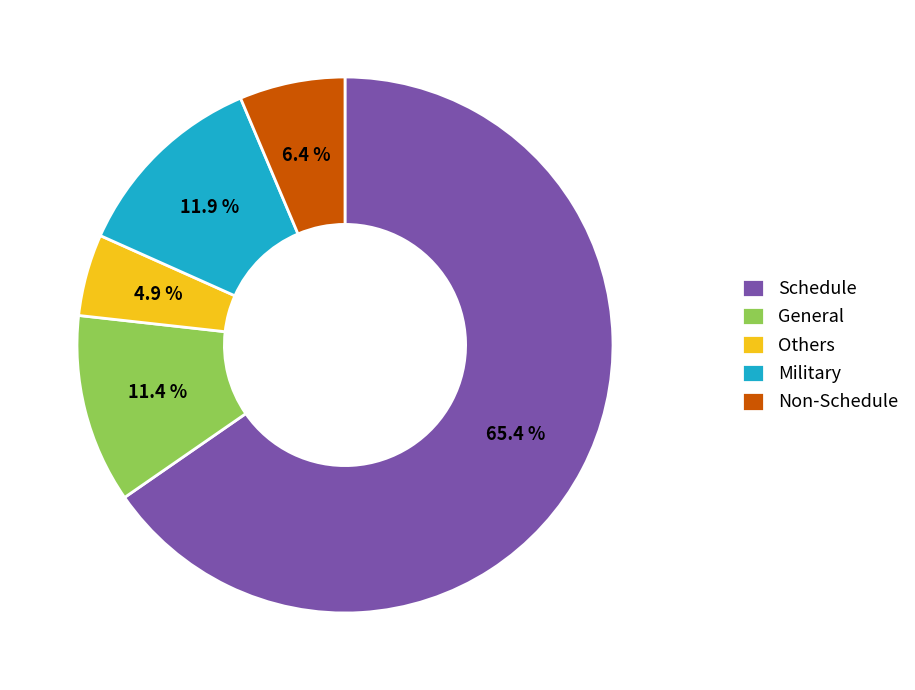

To the nearest percent, what percentage of the pie is Military?

12%